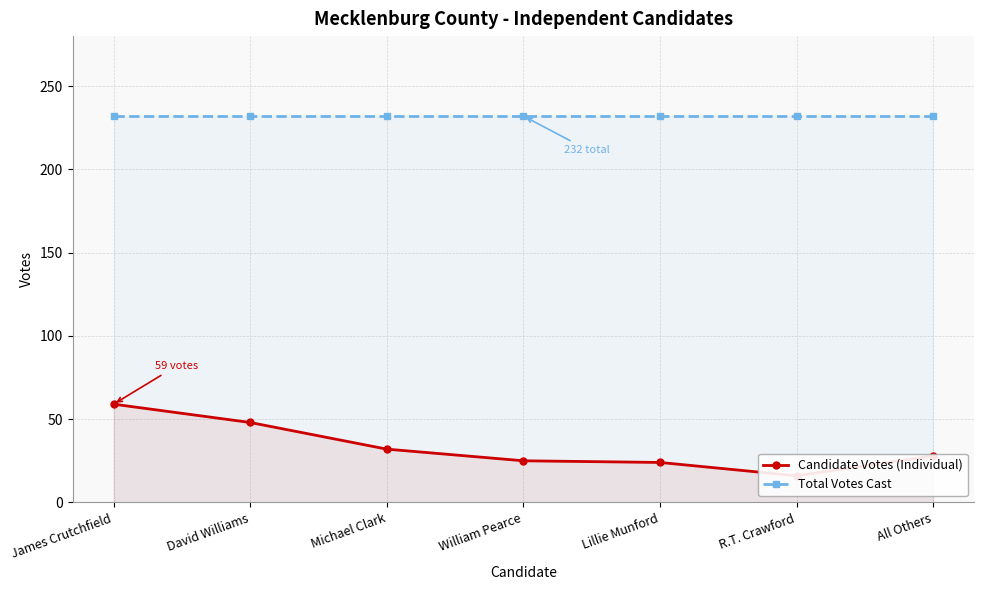

True or false: Candidate Votes (Individual) and Total Votes Cast cross at least once.

False